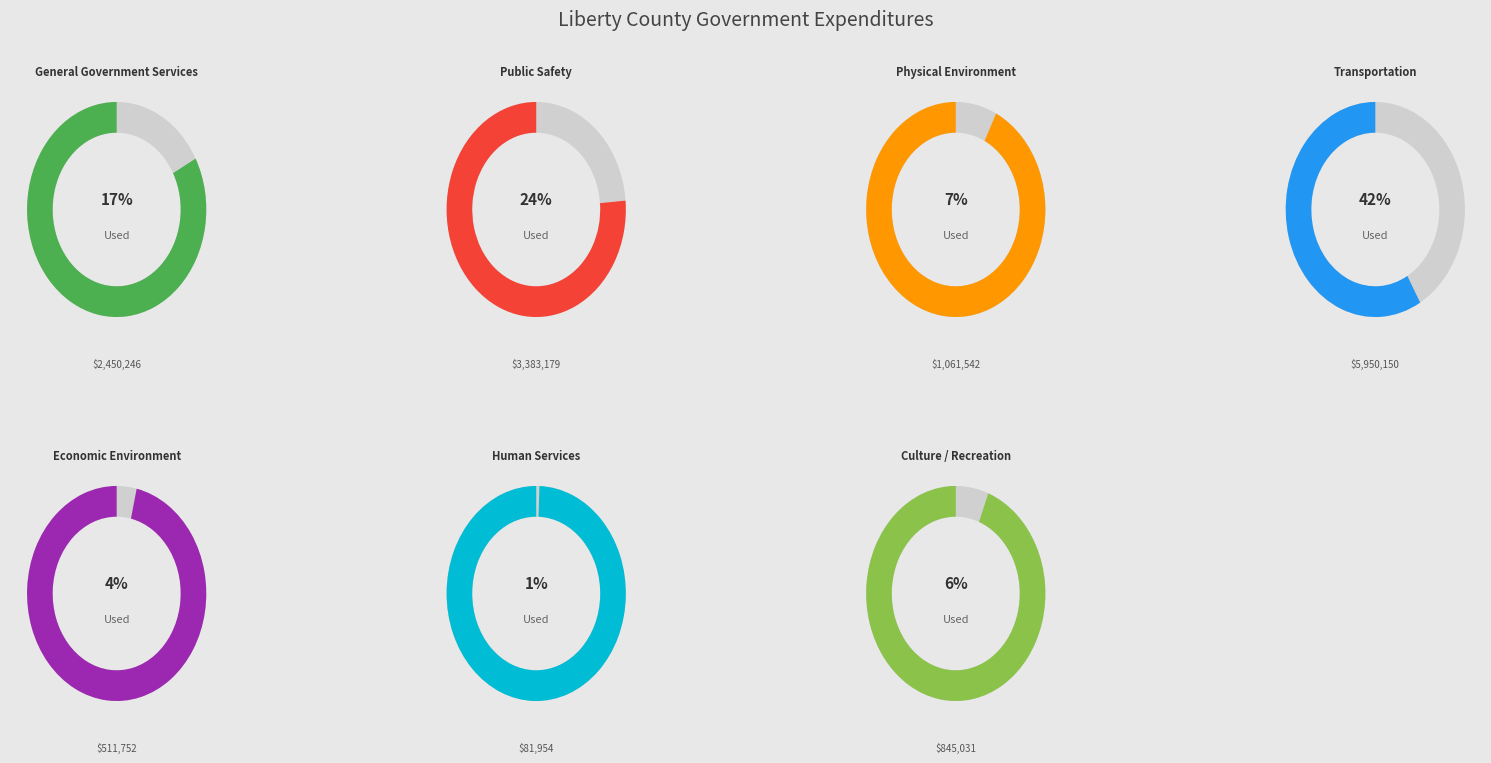

To the nearest percent, what is the average slice percentage?

14%